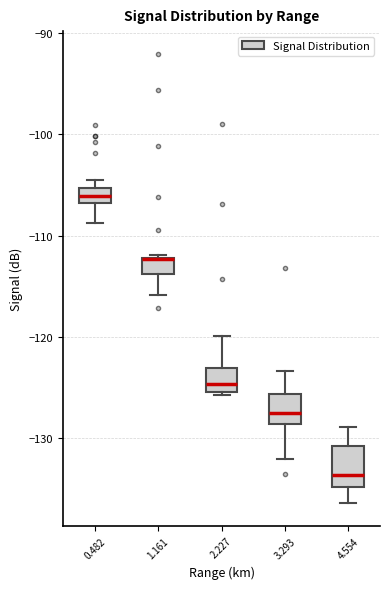

Comparing the boxes themselves (not the whiskers), which one is the tallest?

4.554